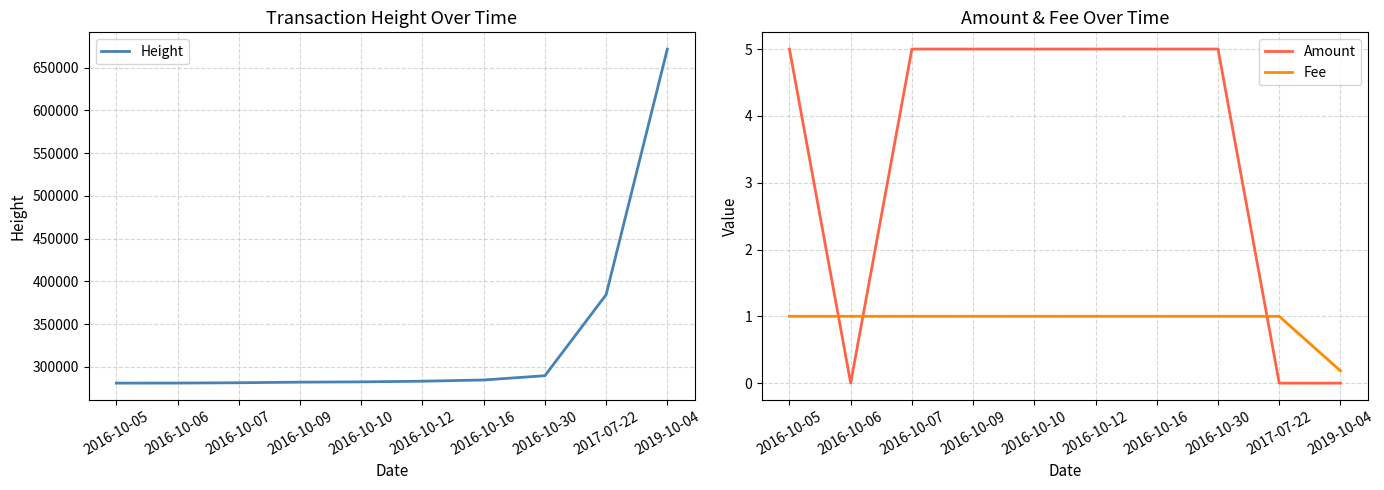

Reading left to right, transcribe all the data shown in this chart.

Height: 281037.0	281125.0	281493.0	282194.0	282523.0	283299.0	284725.0	289719.0	384503.0	671802.0
Amount: 5.0	0.0	5.0	5.0	5.0	5.0	5.0	5.0	0.0	0.0
Fee: 1.0	1.0	1.0	1.0	1.0	1.0	1.0	1.0	1.0	0.2